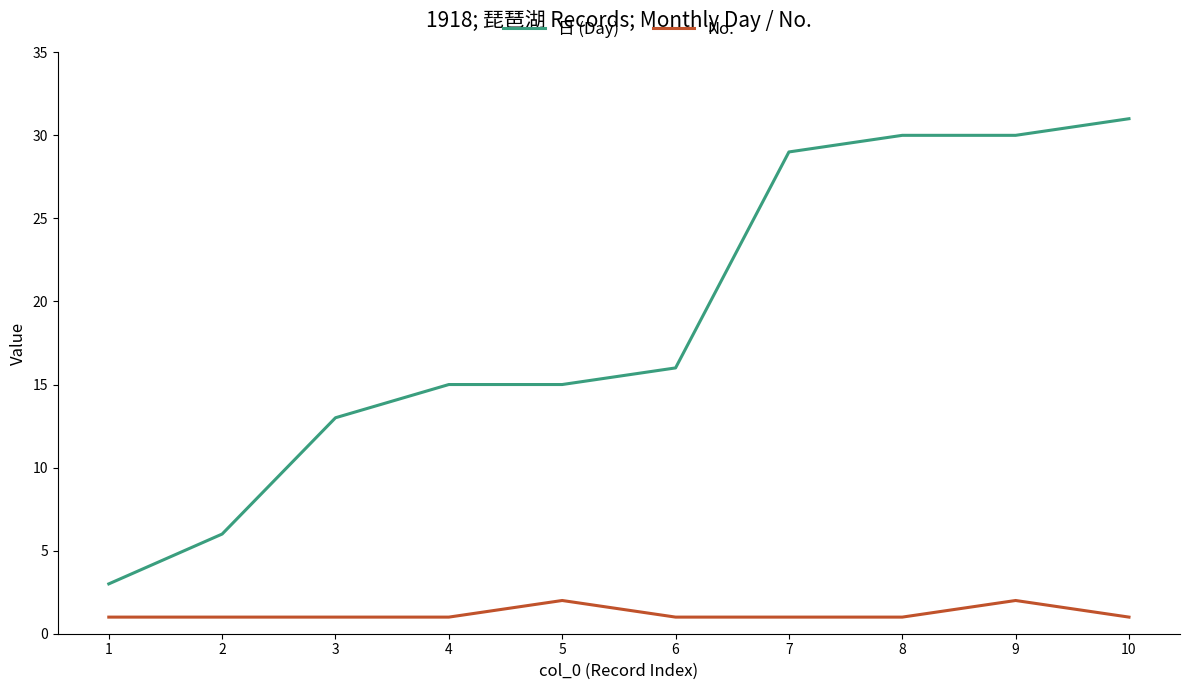

True or false: No. and 日 (Day) cross at least once.

False